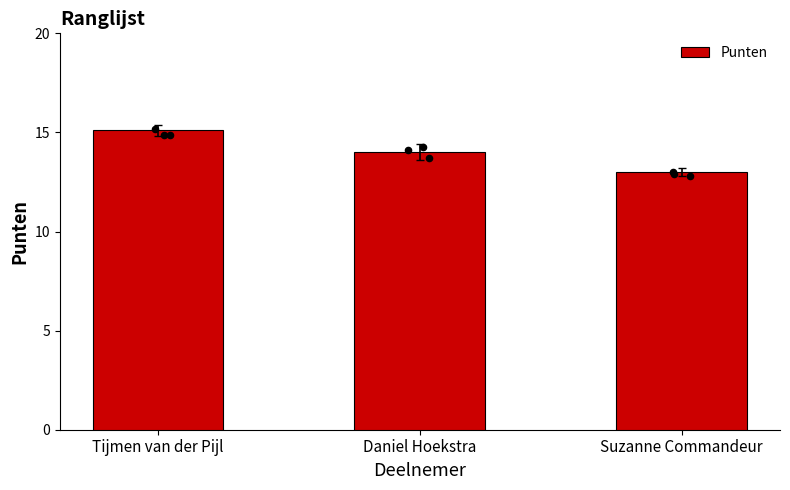

Which has a higher value, Daniel Hoekstra or Suzanne Commandeur?

Daniel Hoekstra